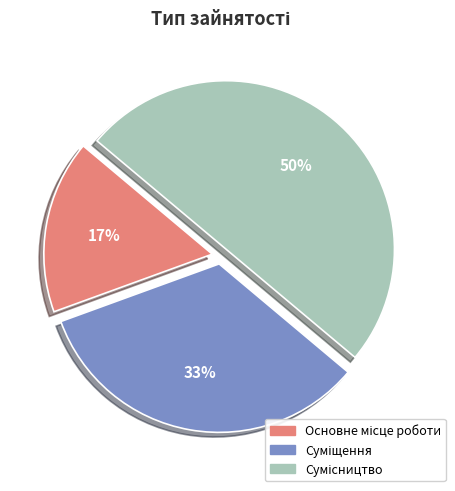

To the nearest percent, what is the average slice percentage?

33%